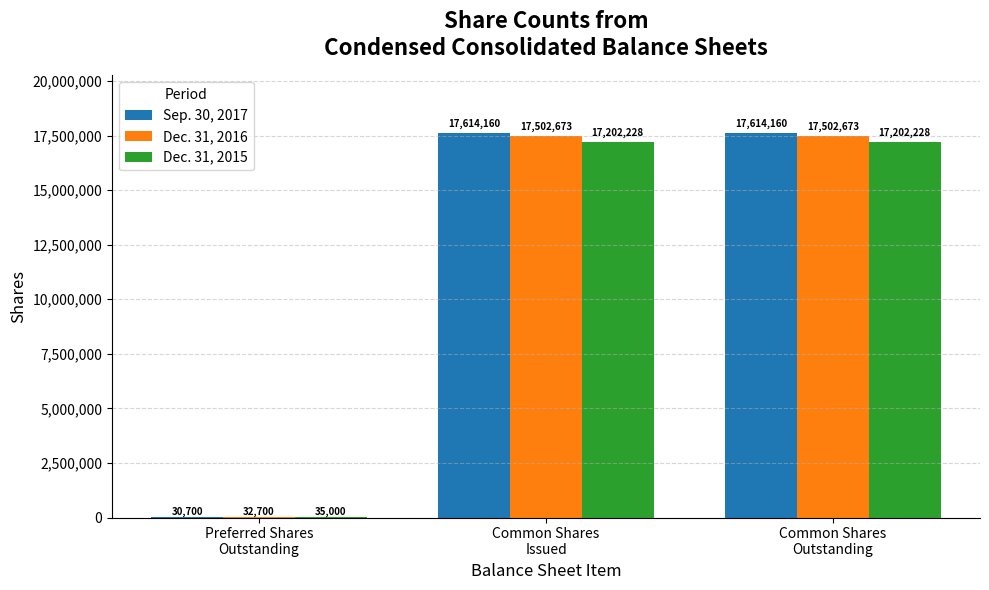

The value of Dec. 31, 2016 at Preferred Shares
Outstanding is 32700. True or false?

True